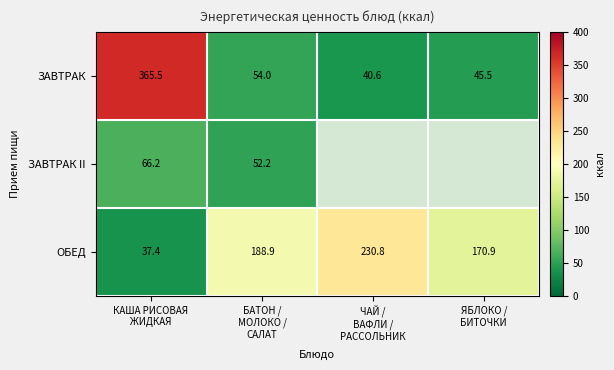

The ОБЕД series shows 275.6 at ЯБЛОКО / БИТОЧКИ. True or false?

False